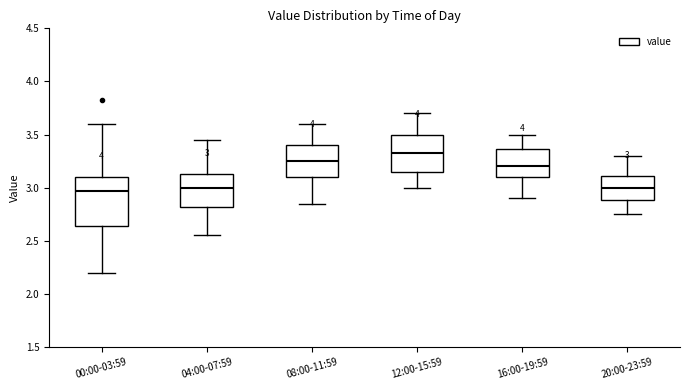

Which box's median line is the highest?

12:00-15:59